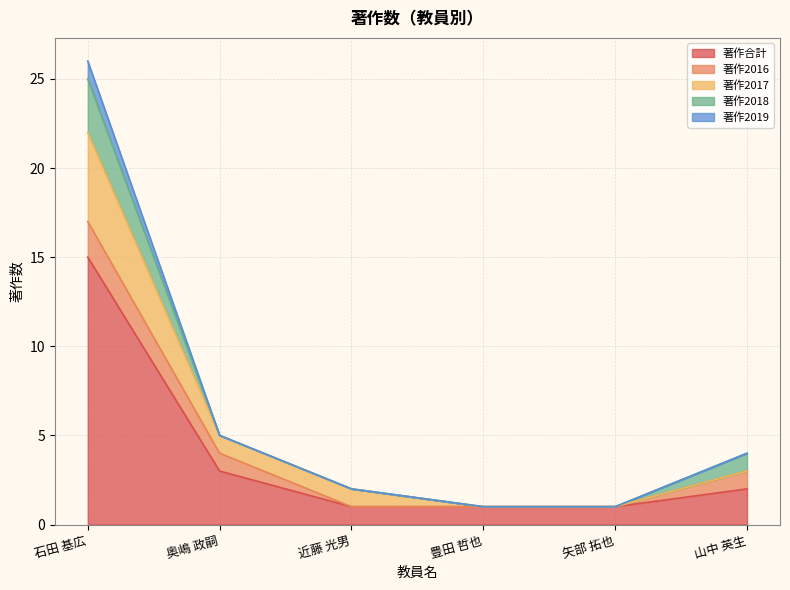

How many values in 著作2017 are above zero?

3